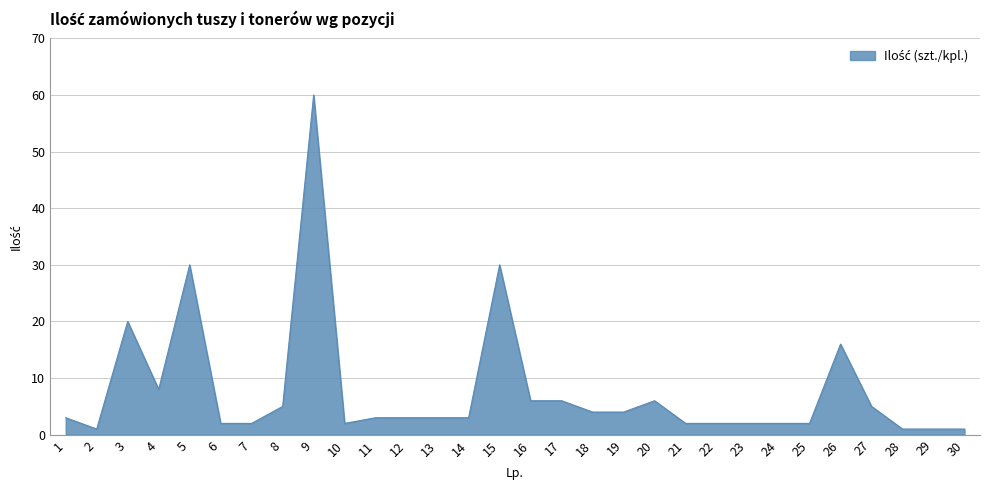

What is the change in value from 11 to 24?

-1